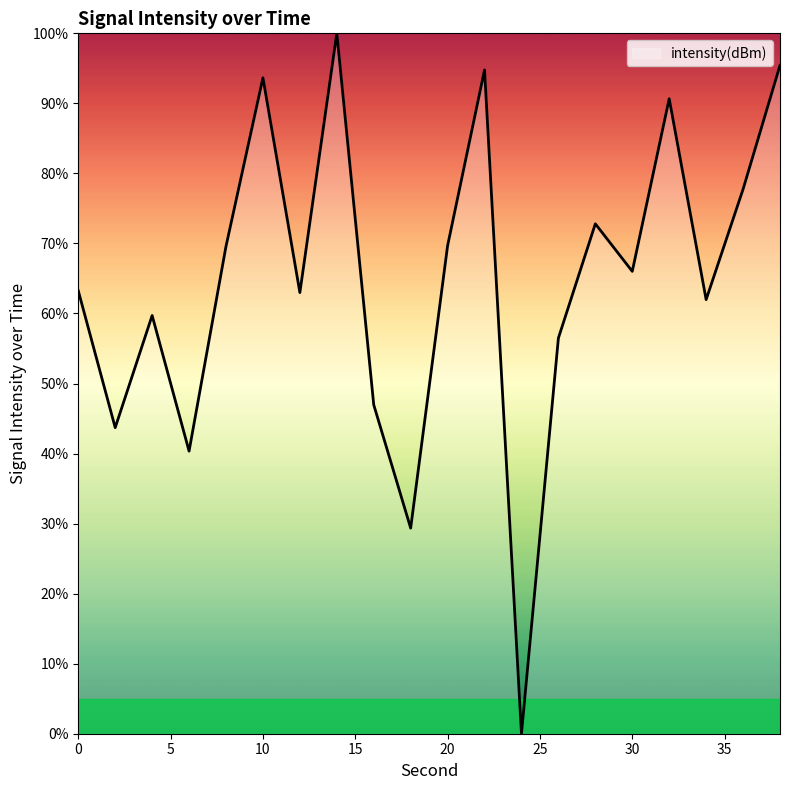

What is the greatest value displayed?

100.0